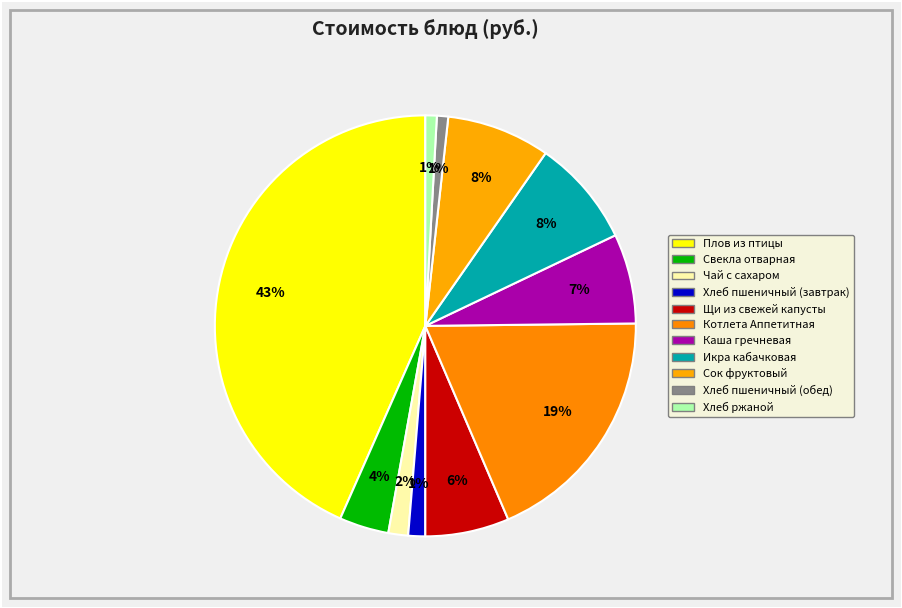

Approximately how many times larger is the value at Котлета Аппетитная compared to Чай с сахаром?

12.4